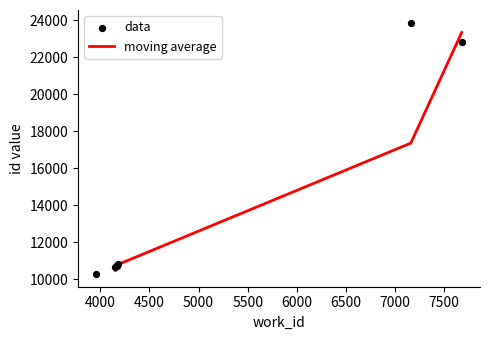

Between 4183 and 4167, which is larger?

4183